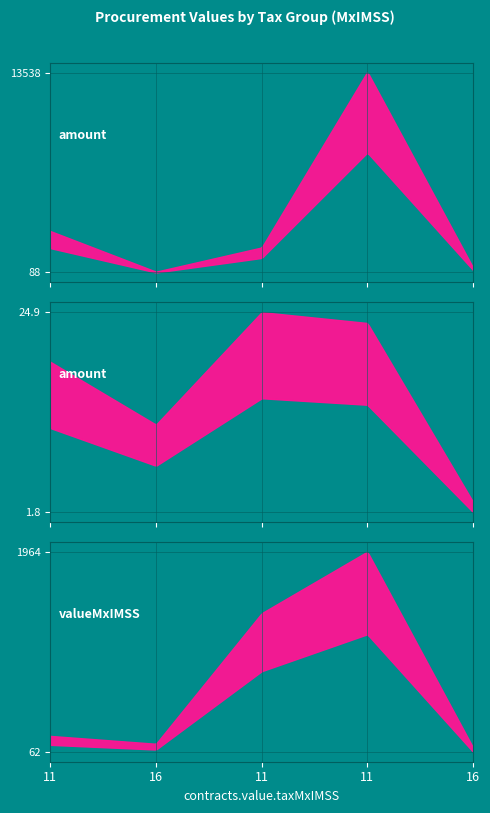

What is the total value across all series at 16?

229.9